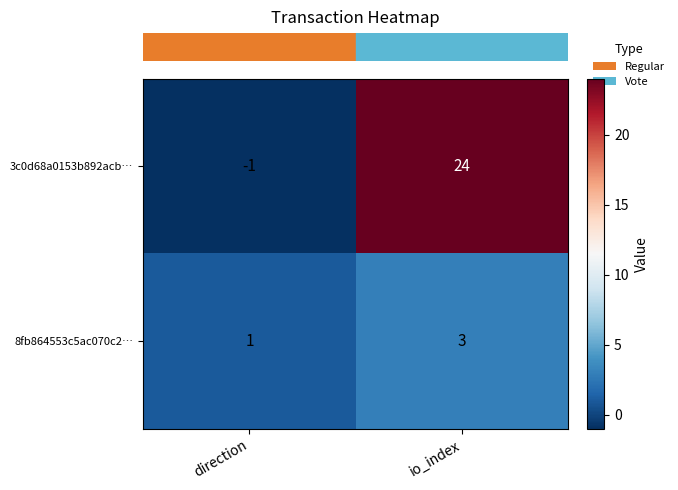

What is the difference between the maximum and minimum values in the 3c0d68a0153b892acb… series?

25